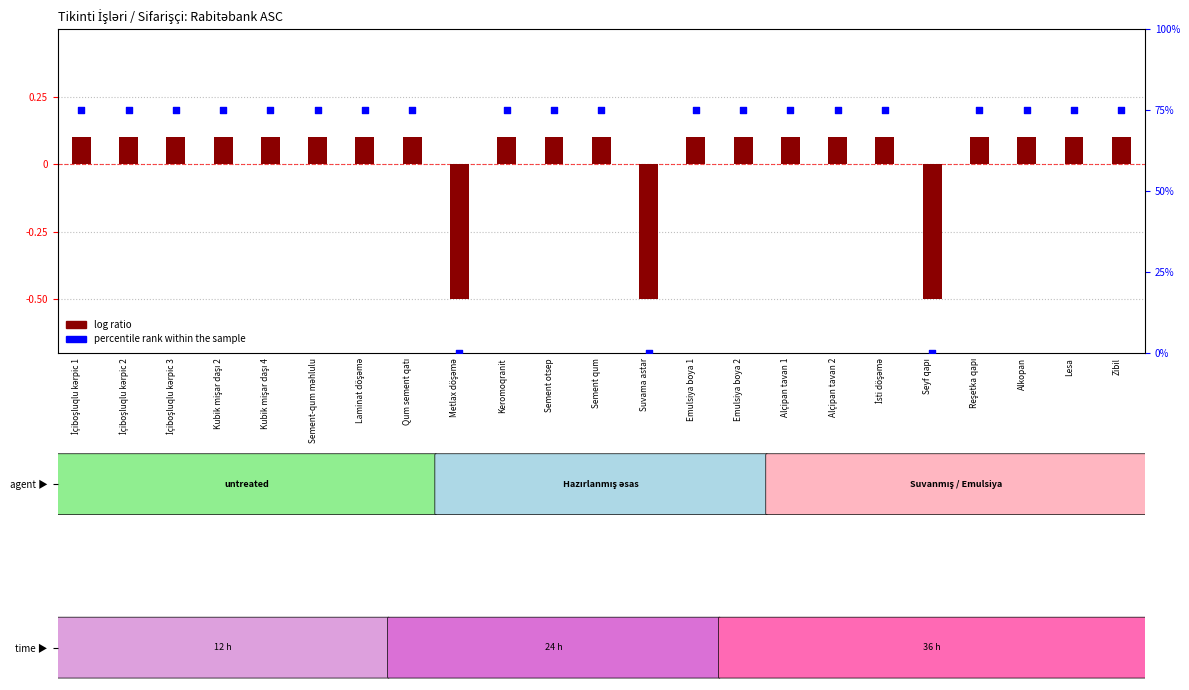

At which category is the sum across all series the highest?

İçiboşluqlu kərpic 1